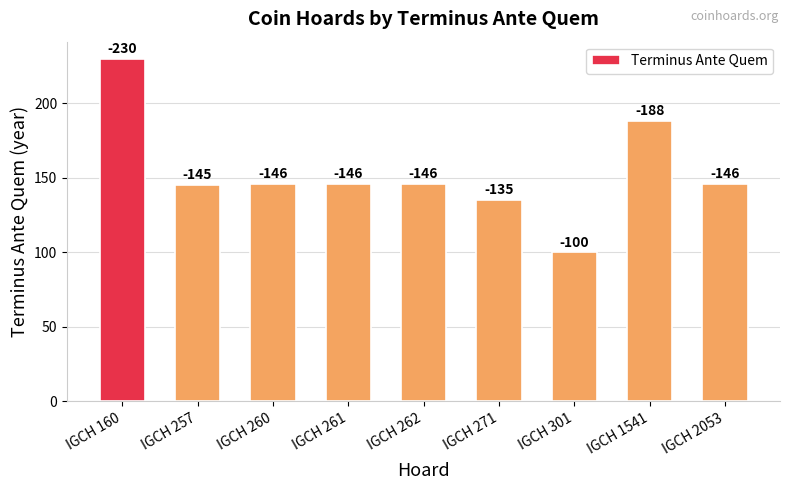

The value at IGCH 260 is 78. True or false?

False